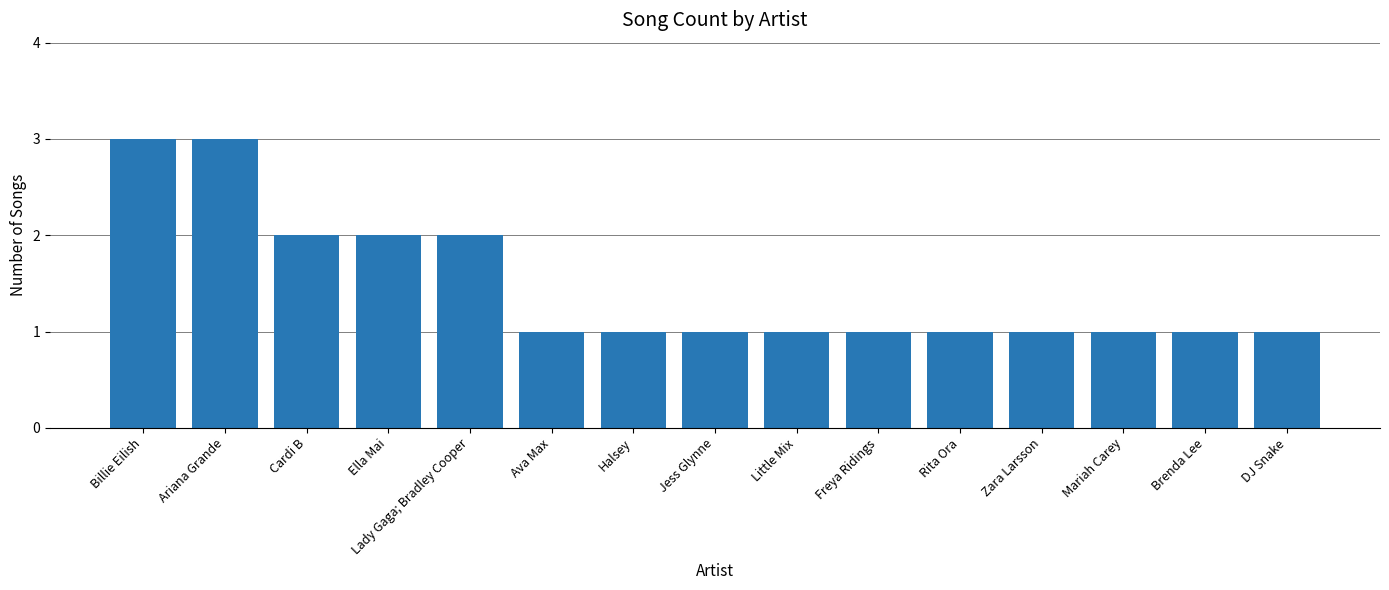

Count the number of categories in the chart.

15